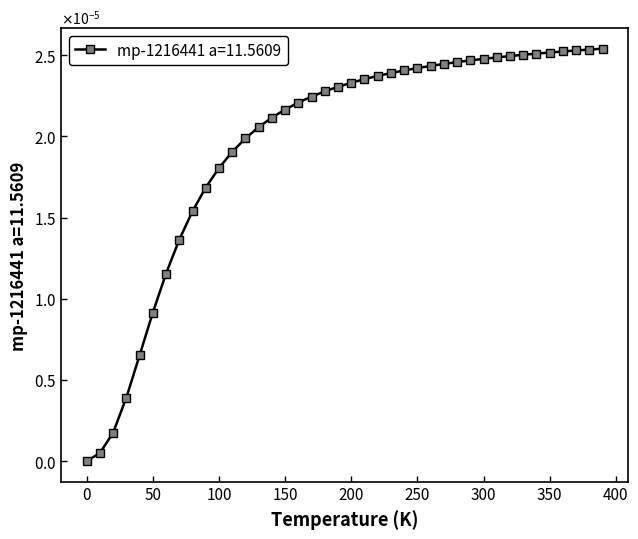

Is this an area chart (filled region under the line)?

No